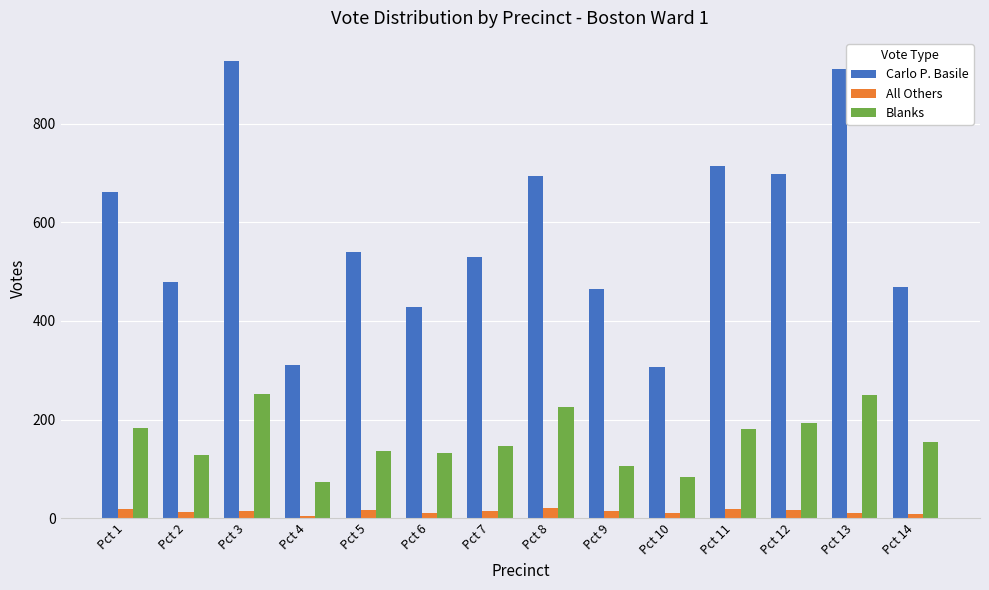

Where is Carlo P. Basile nearest to the value 617?

Pct 1